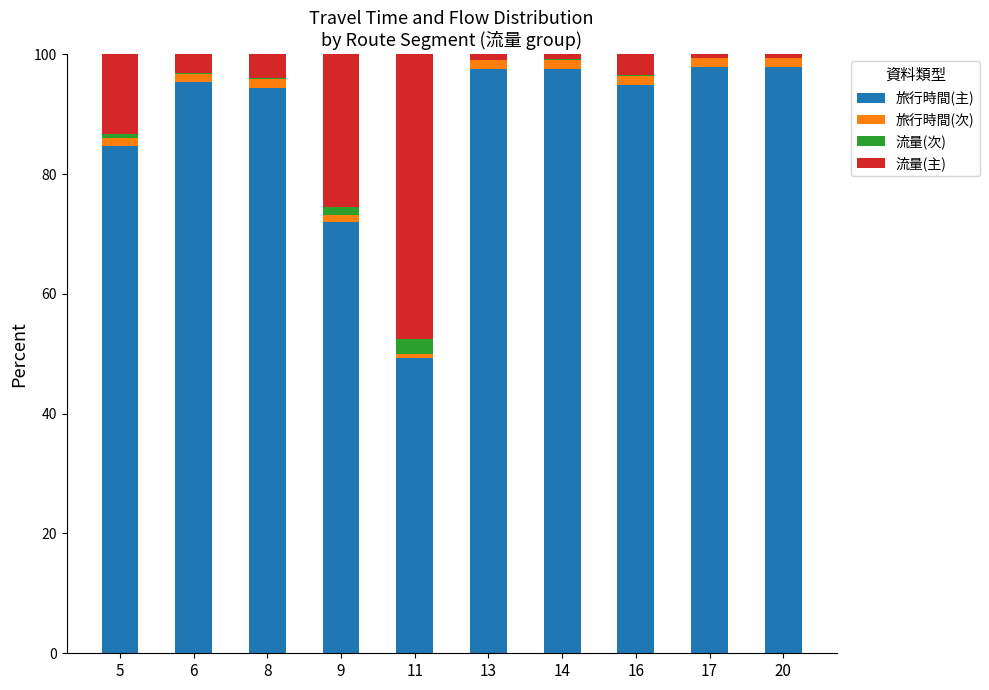

What is the highest value of the 旅行時間(主) series?

97.9